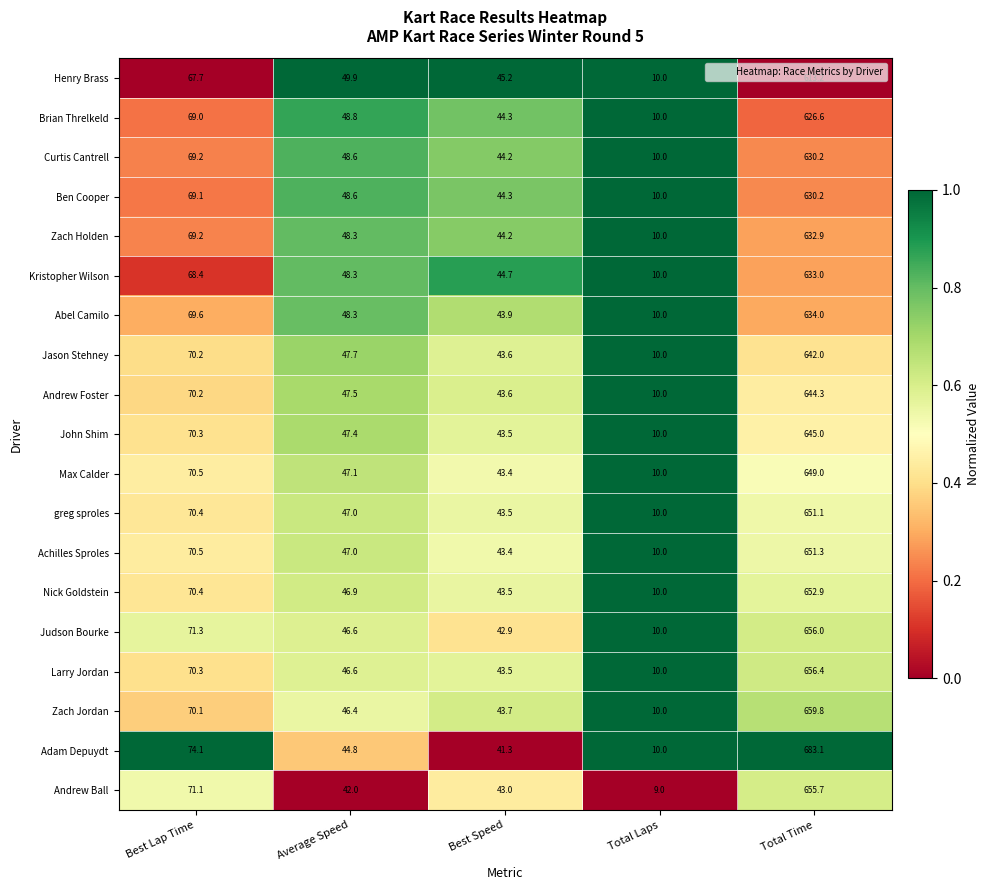

Rank the categories by Max Calder value from lowest to highest.

Total Laps, Best Speed, Average Speed, Best Lap Time, Total Time